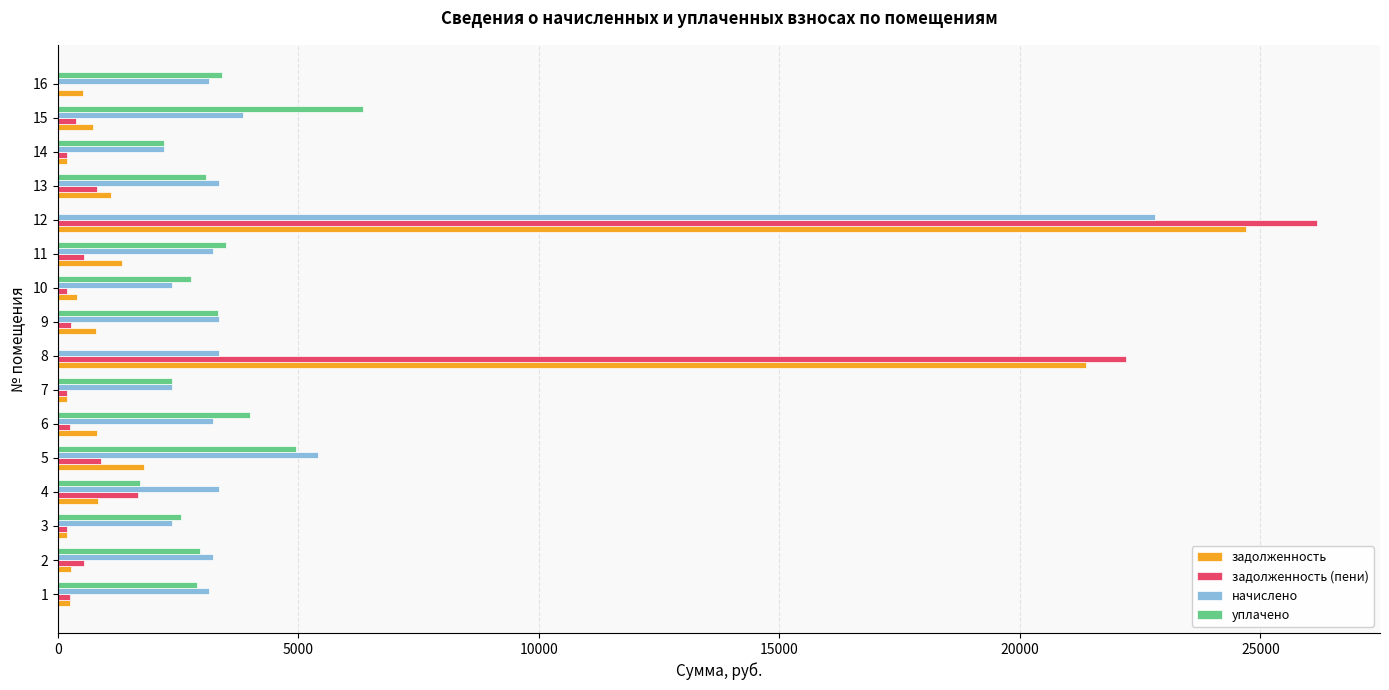

How many categories are shown in the chart?

16